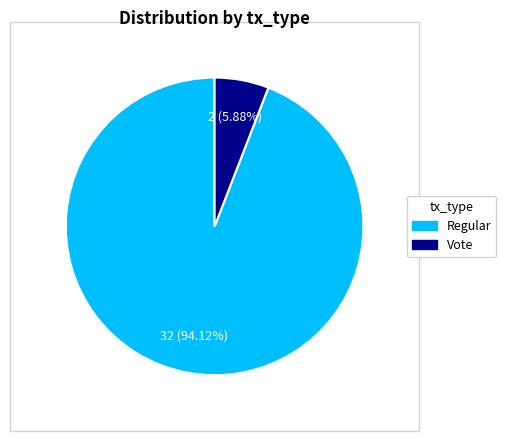

Is there a majority slice in this chart?

Yes